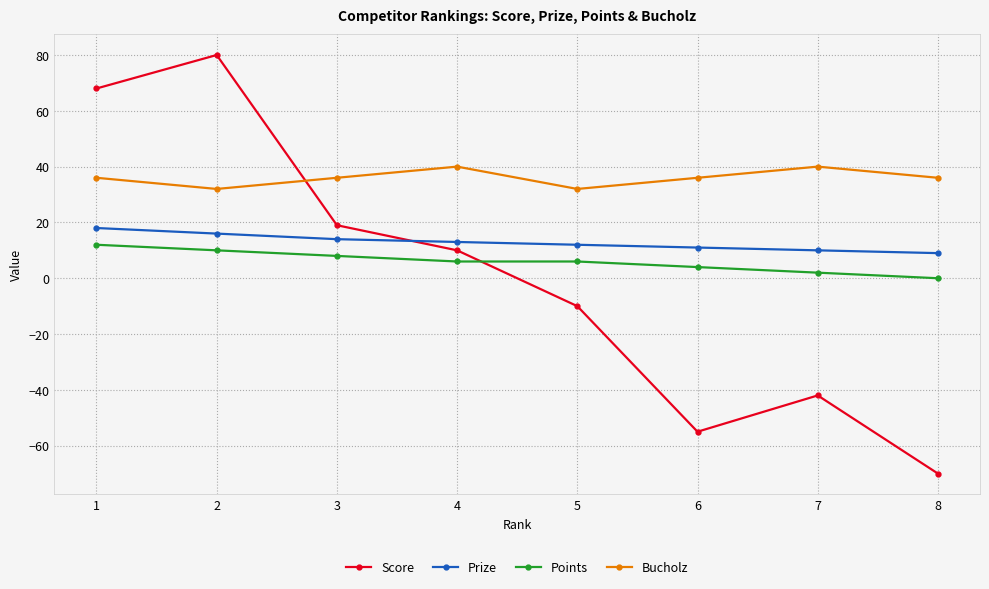

The Prize series shows 16 at 2. True or false?

True